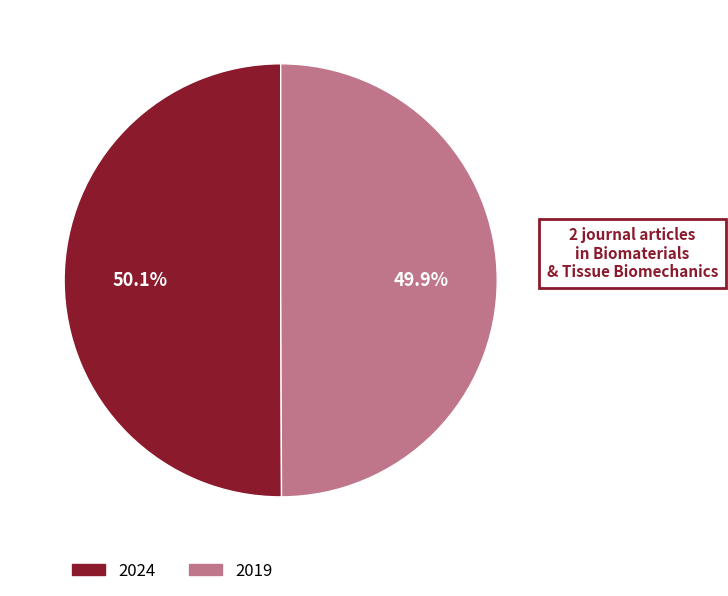

What portion of the pie excludes 2024?

49.9%